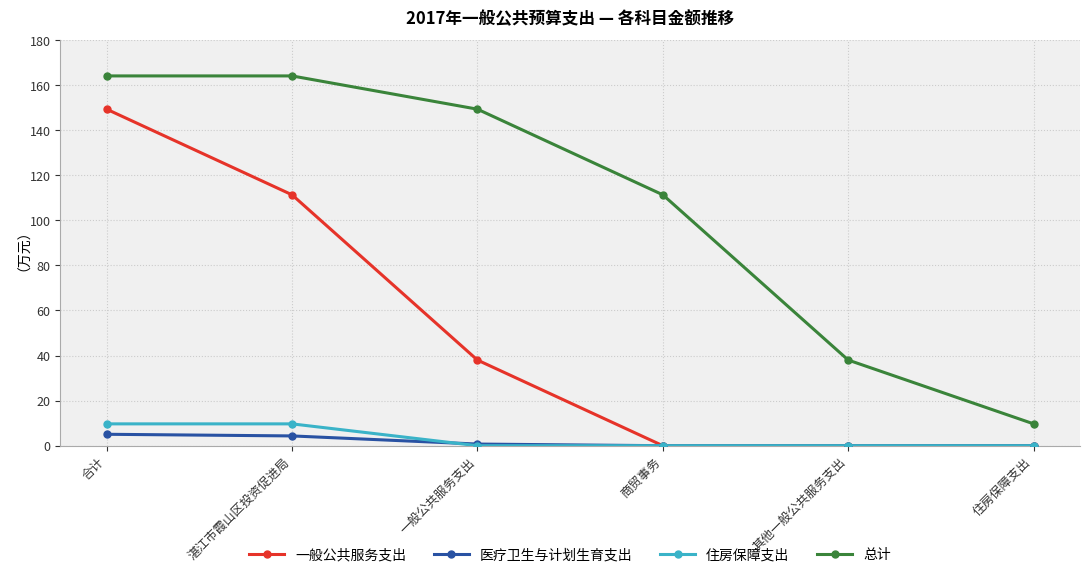

At which label does 一般公共服务支出 reach its peak?

合计